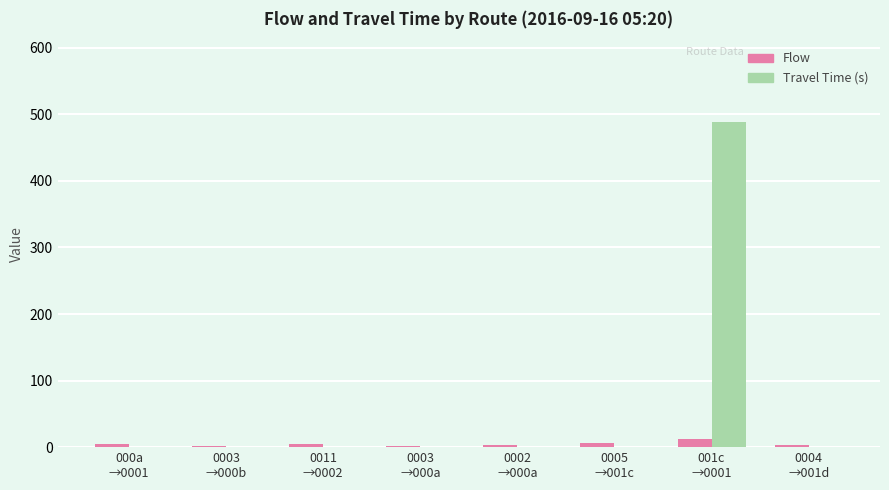

Which series has the largest total across all categories?

Travel Time (s)